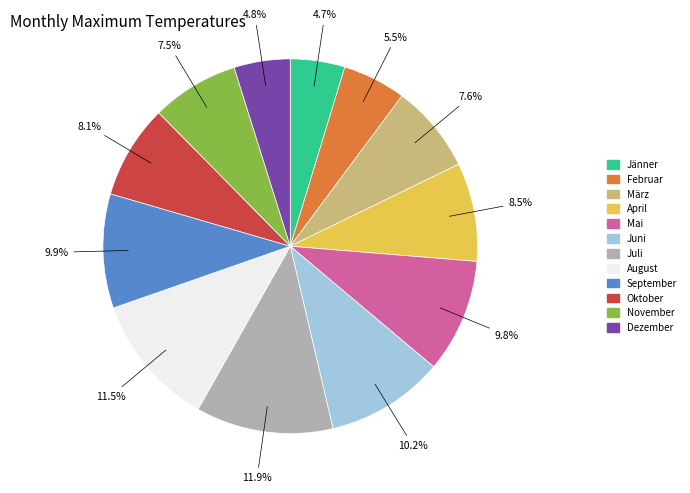

Is September the majority of the pie?

No